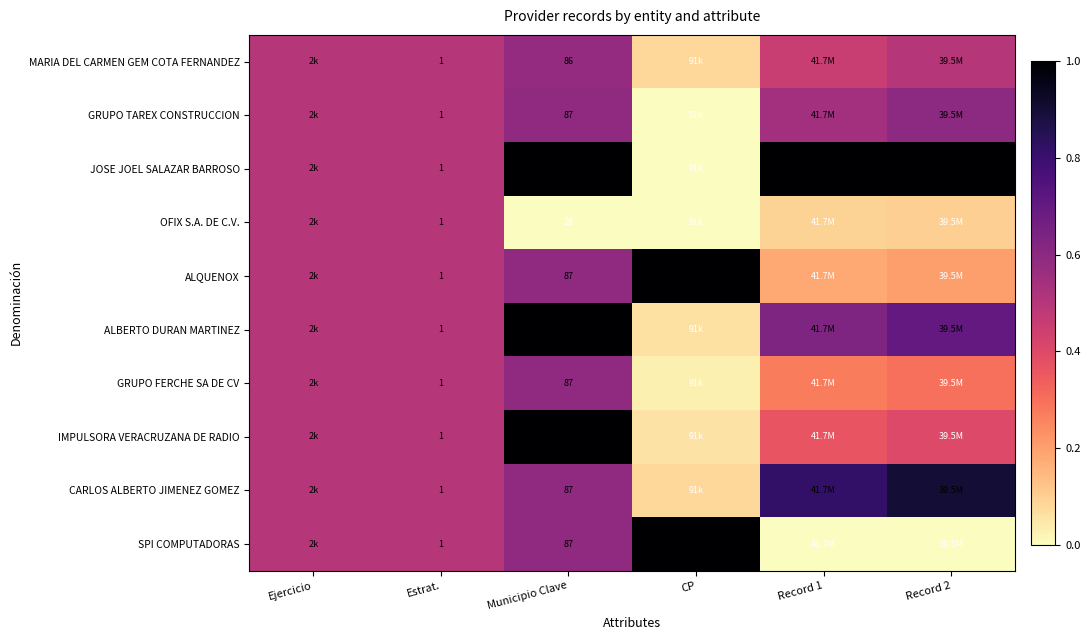

List the series in order of their peak value, highest first.

JOSE JOEL SALAZAR BARROSO, ALQUENOX, ALBERTO DURAN MARTINEZ, IMPULSORA VERACRUZANA DE RADIO, SPI COMPUTADORAS, CARLOS ALBERTO JIMENEZ GOMEZ, GRUPO TAREX CONSTRUCCION, GRUPO FERCHE SA DE CV, MARIA DEL CARMEN GEM COTA FERNANDEZ, OFIX S.A. DE C.V.